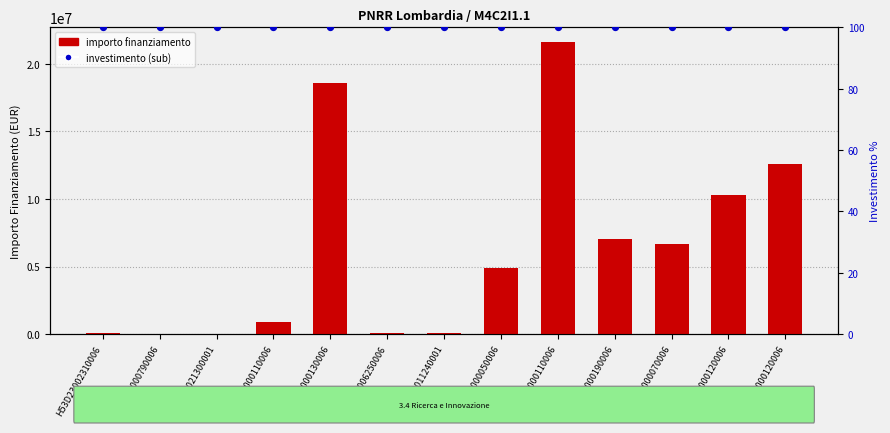

Which series has the largest total across all categories?

importo finanziamento